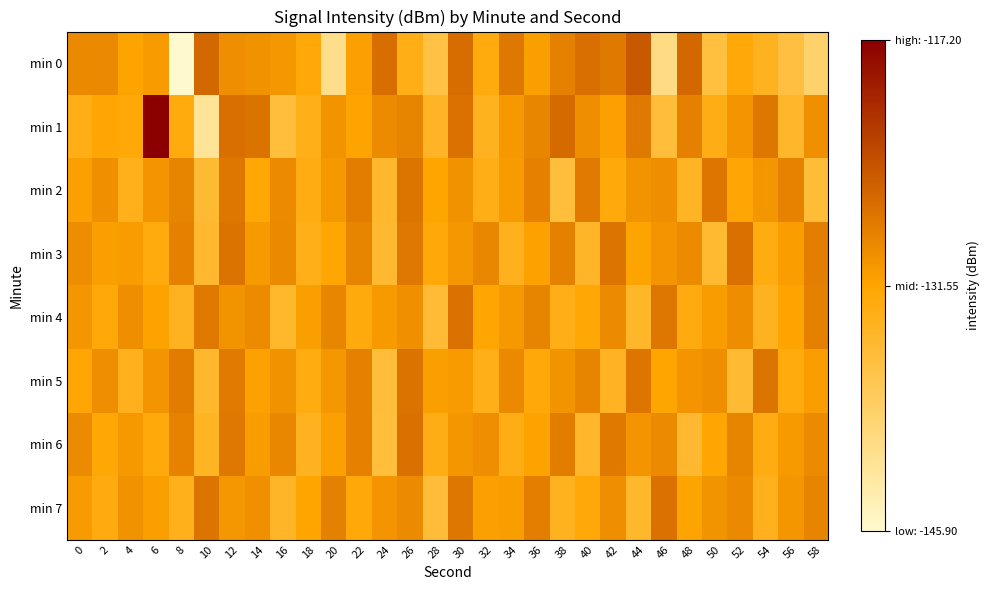

How many data points does each series have?

30